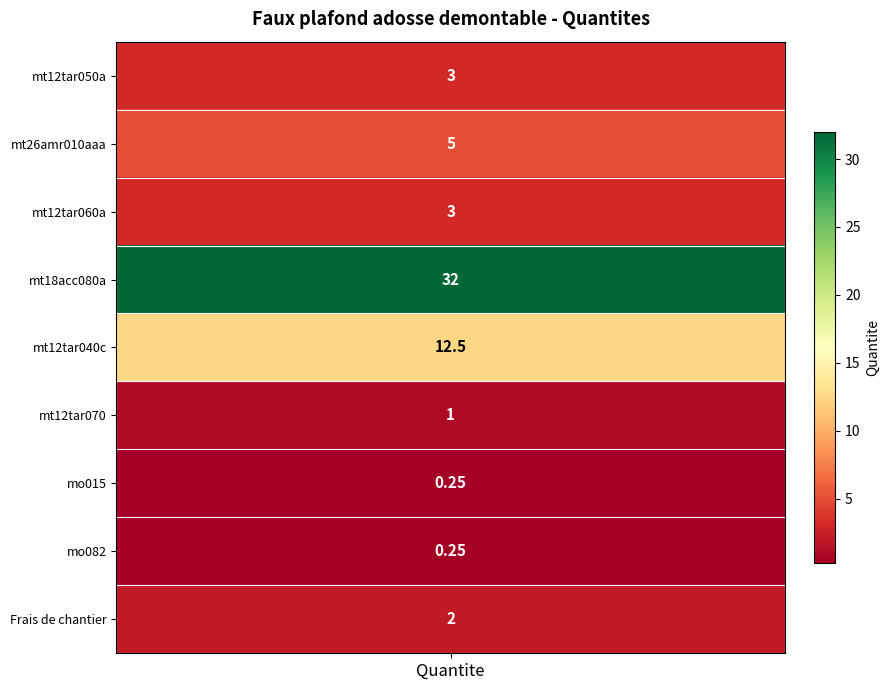

Rank the categories by value from highest to lowest.

mt18acc080a, mt12tar040c, mt26amr010aaa, mt12tar050a, mt12tar060a, Frais de chantier, mt12tar070, mo015, mo082